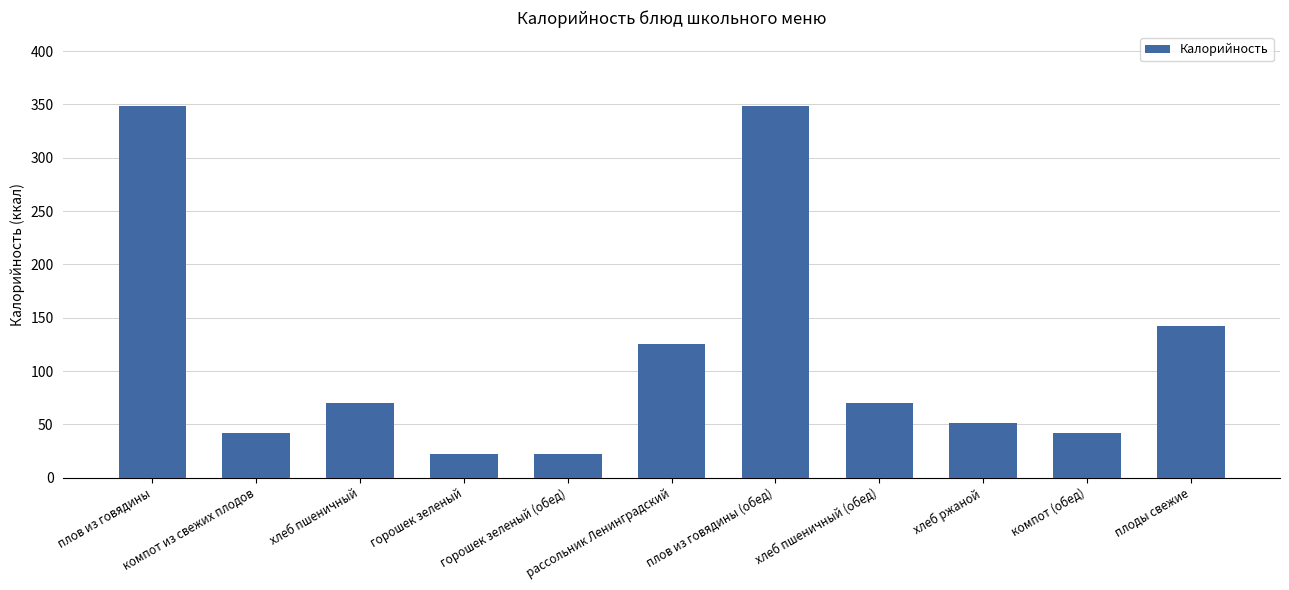

Count the number of categories in the chart.

11